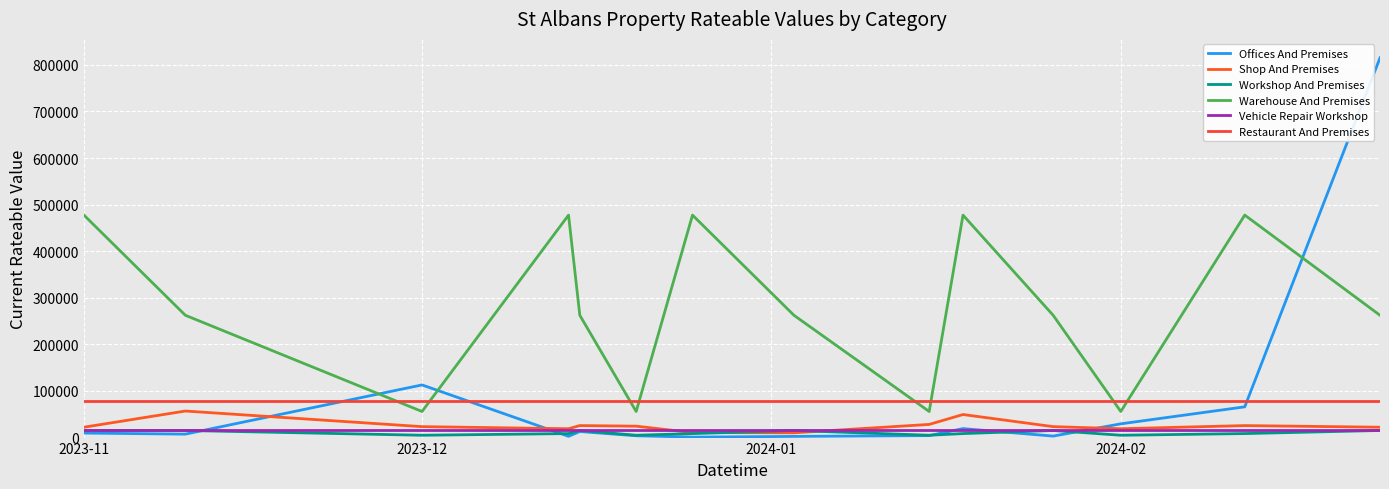

How many lines are shown in the chart?

6